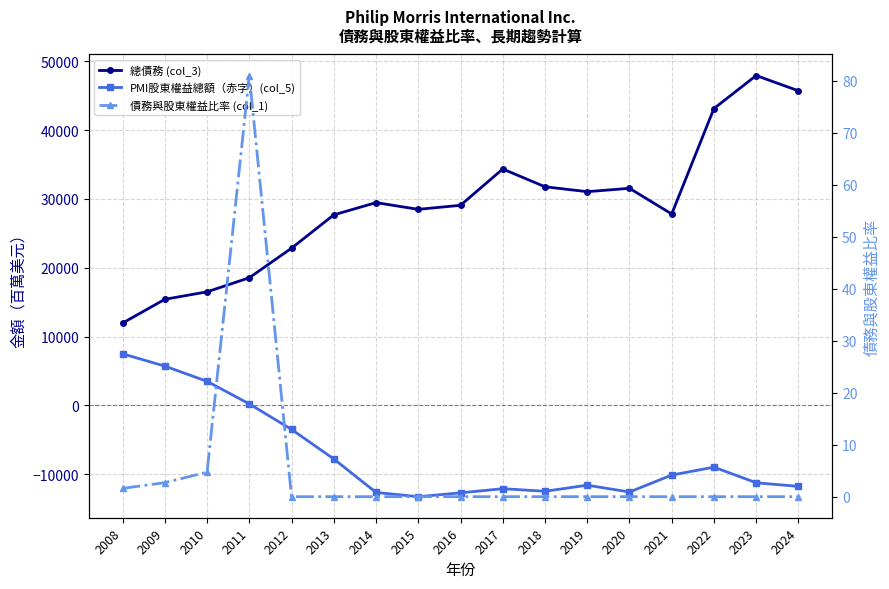

Which series has the largest total across all categories?

總債務 (col_3)